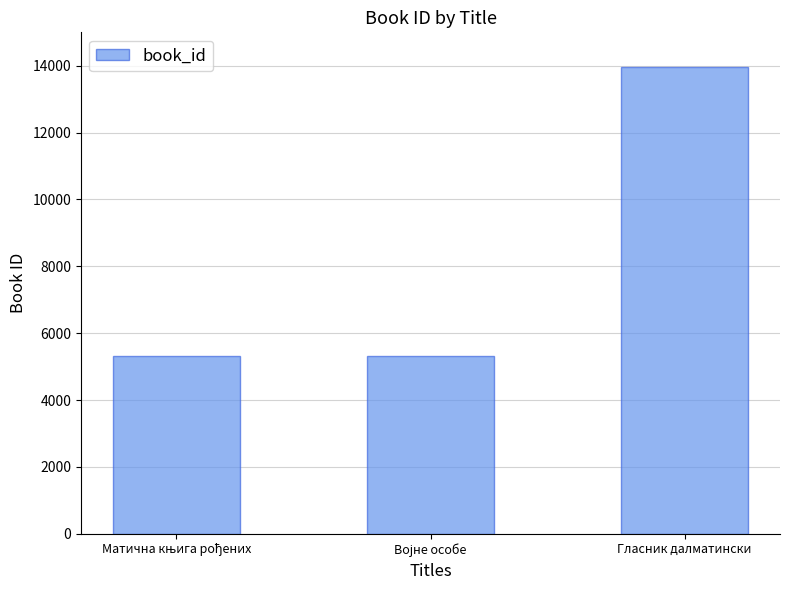

What is the value of the 2nd bar from the left?

5329